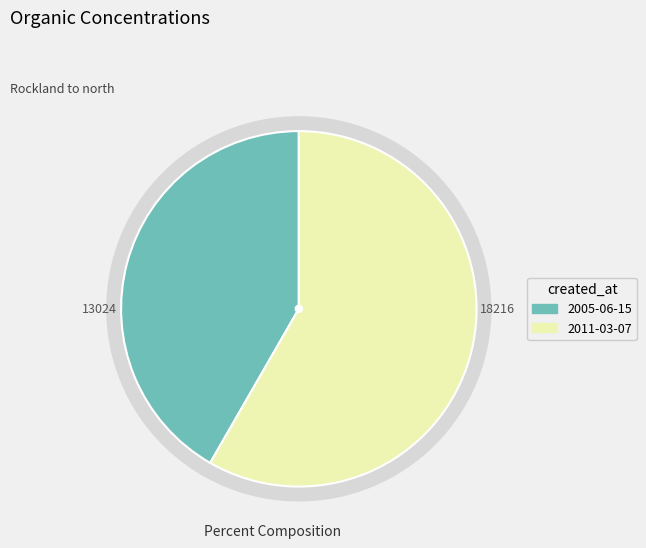

To the nearest percent, what is the combined percentage of 2011-03-07 and 2005-06-15?

100%